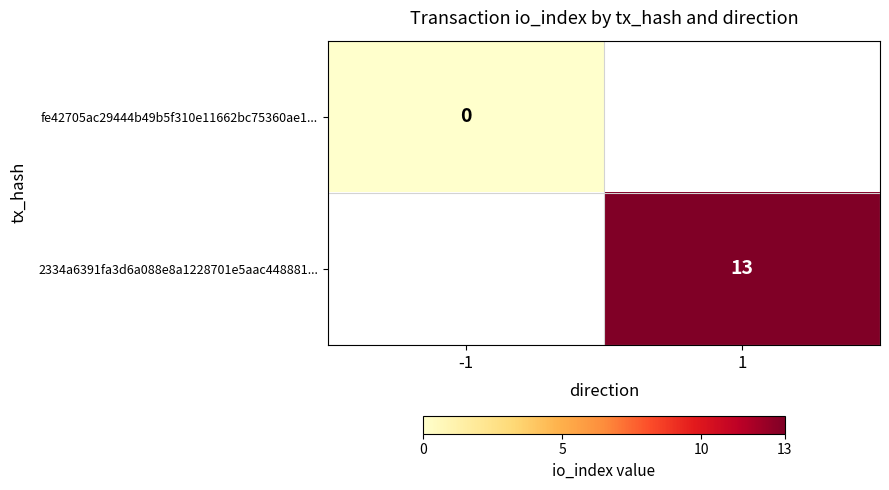

Is it true that 2334a6391fa3d6a088e8a1228701e5aac448881... equals 8.3 at 1?

False